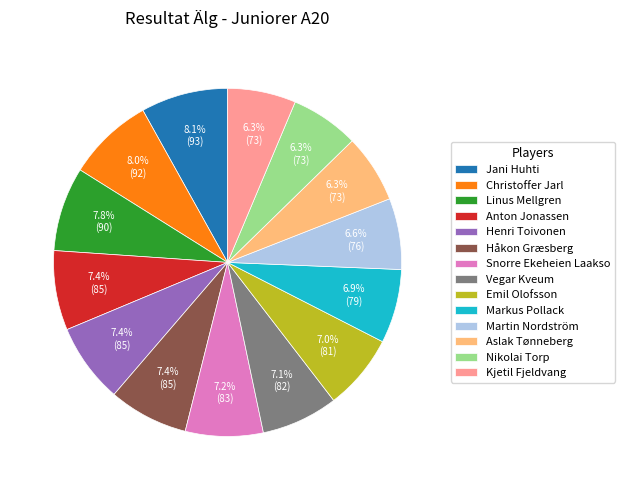

Count the number of slices in the pie.

14